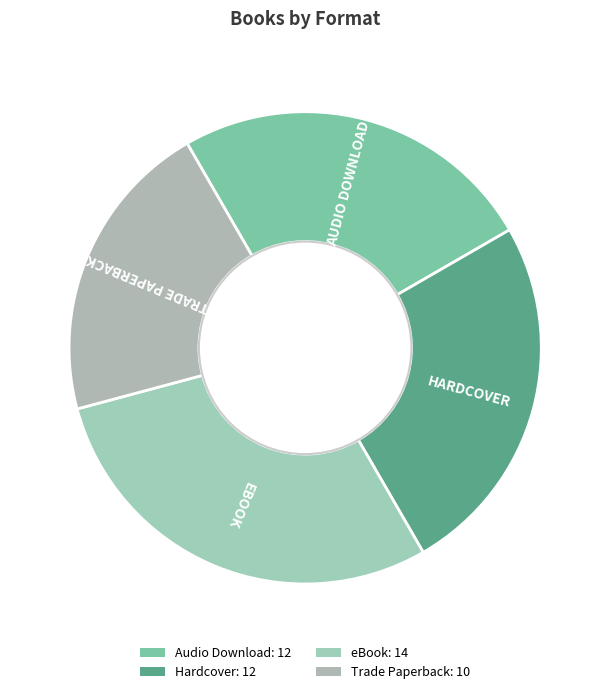

Which slice is the smallest?

Trade Paperback